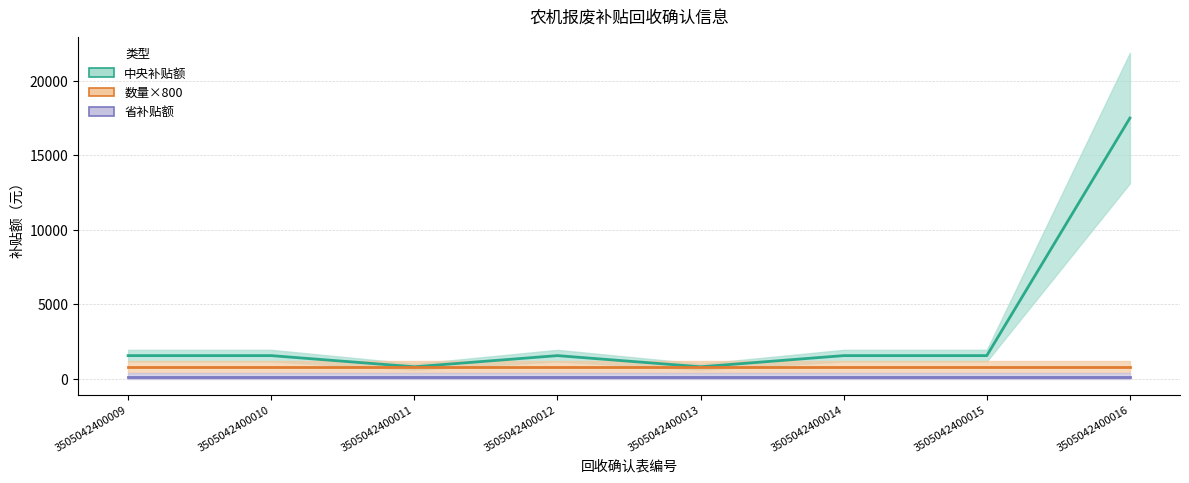

Is it true that 数量×800 equals 385 at 3505042400012?

False